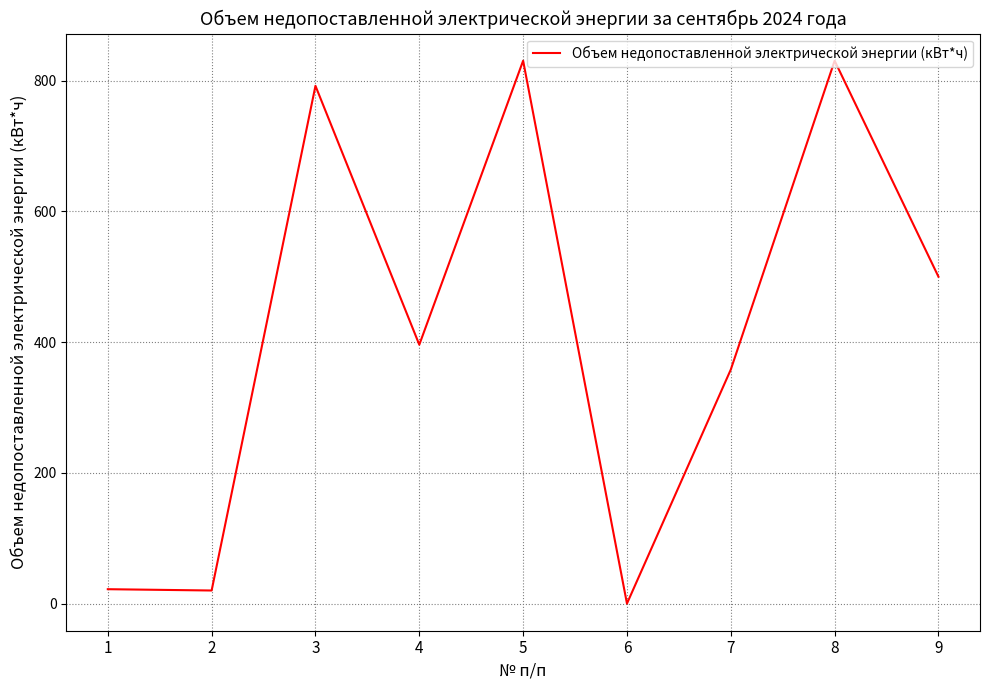

What is the difference between the maximum and minimum values?

830.4